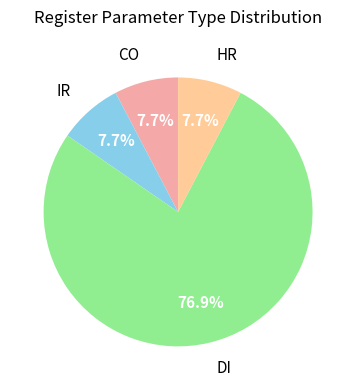

Which category has the biggest portion of the pie?

DI